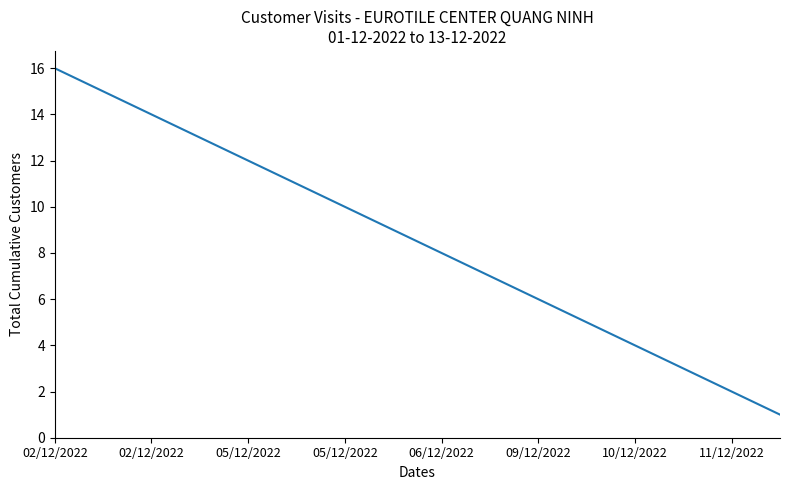

What is the difference between the maximum and minimum values?

15